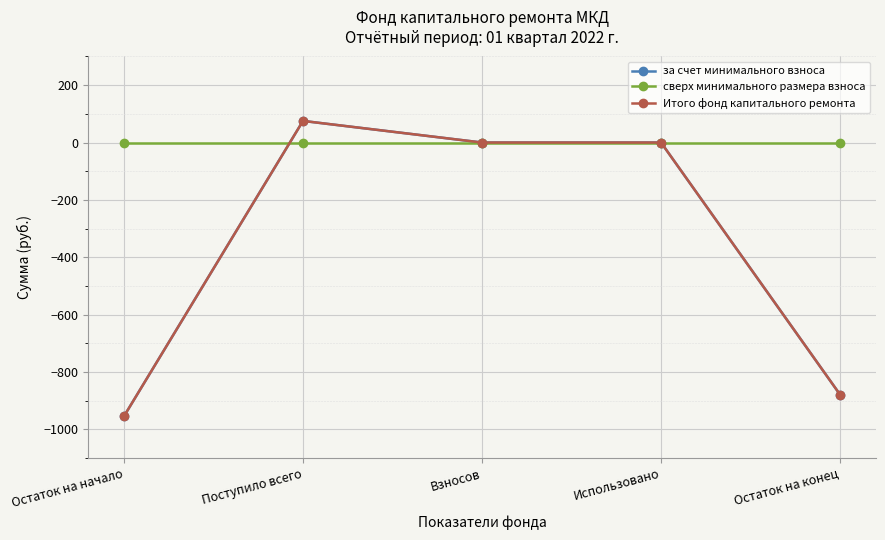

Does the chart have visible grid lines?

Yes